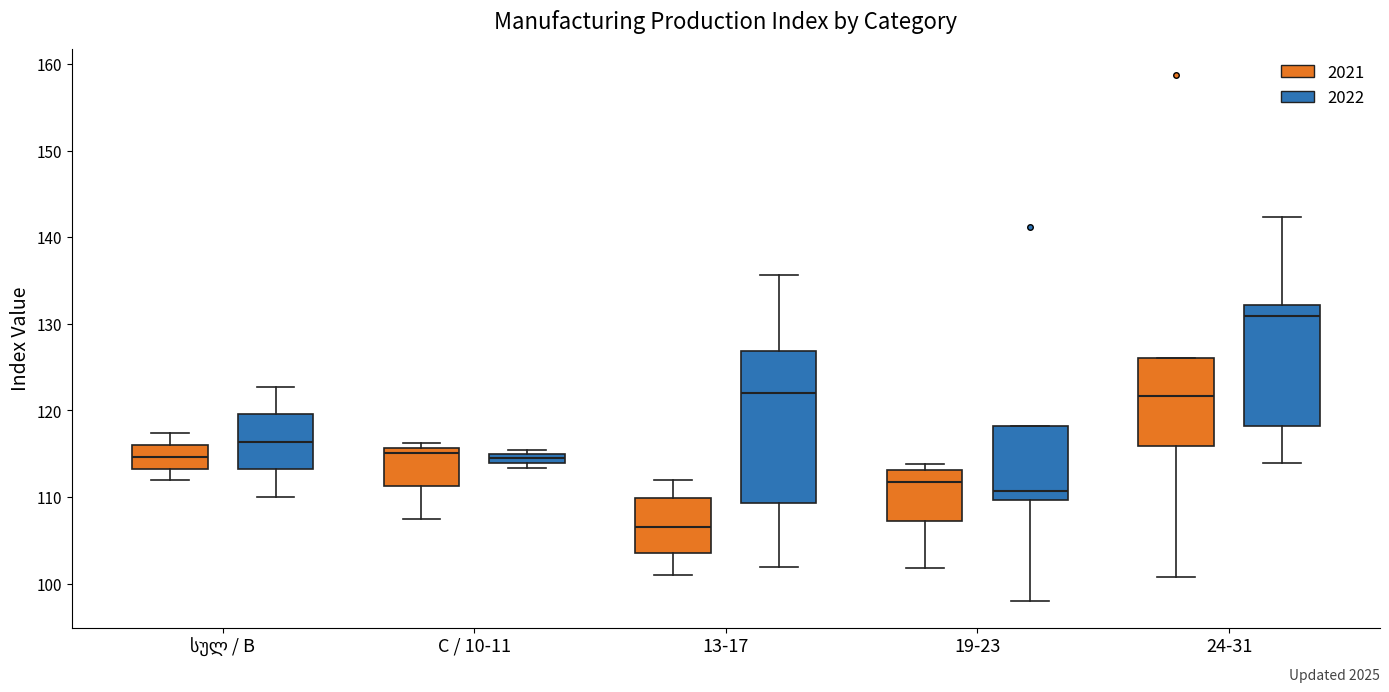

Which box is the tallest, from its lower edge to its upper edge?

13-17 (2022)